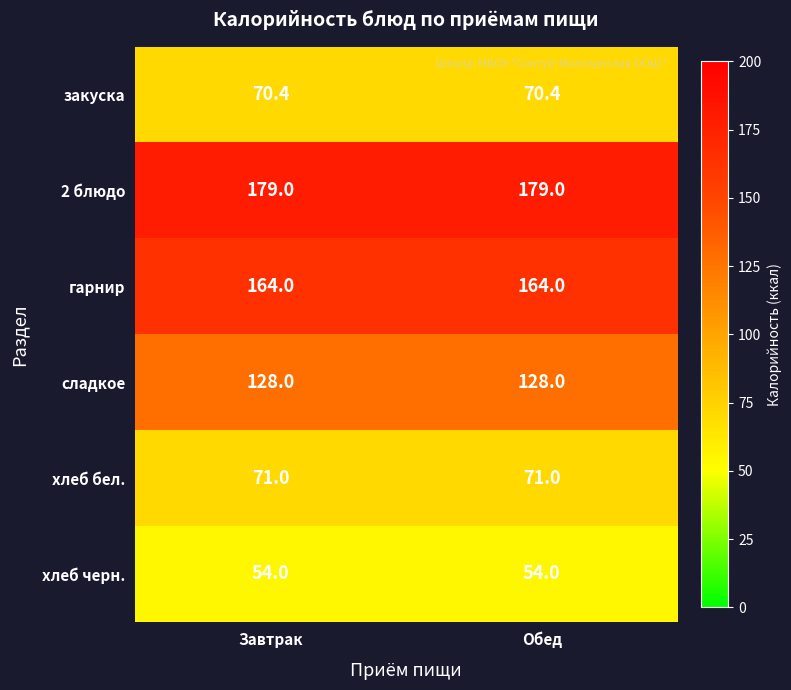

What is the difference between the highest and lowest values at Завтрак?

125.0